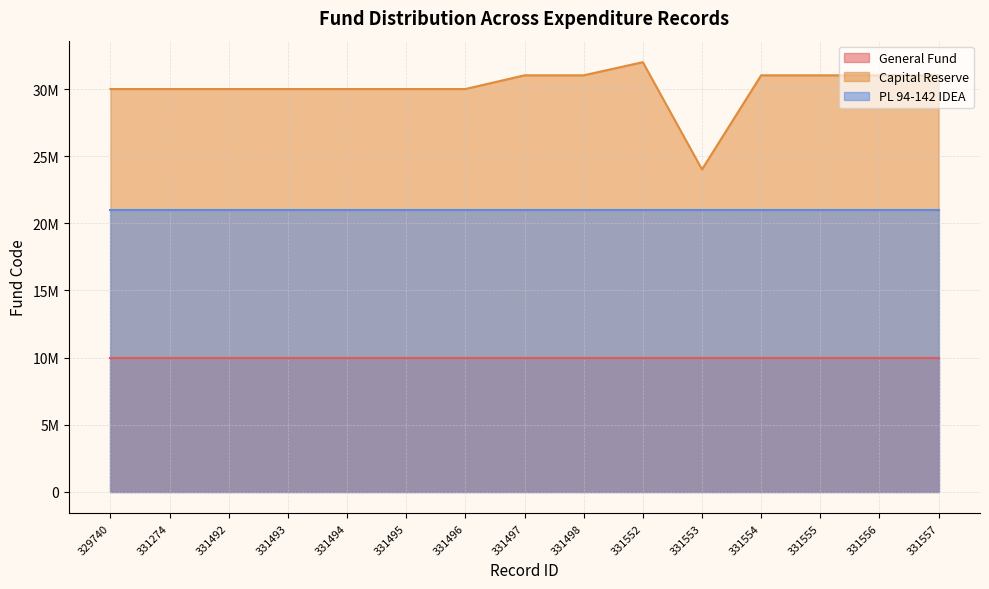

What is the maximum value shown in the chart?

32000001